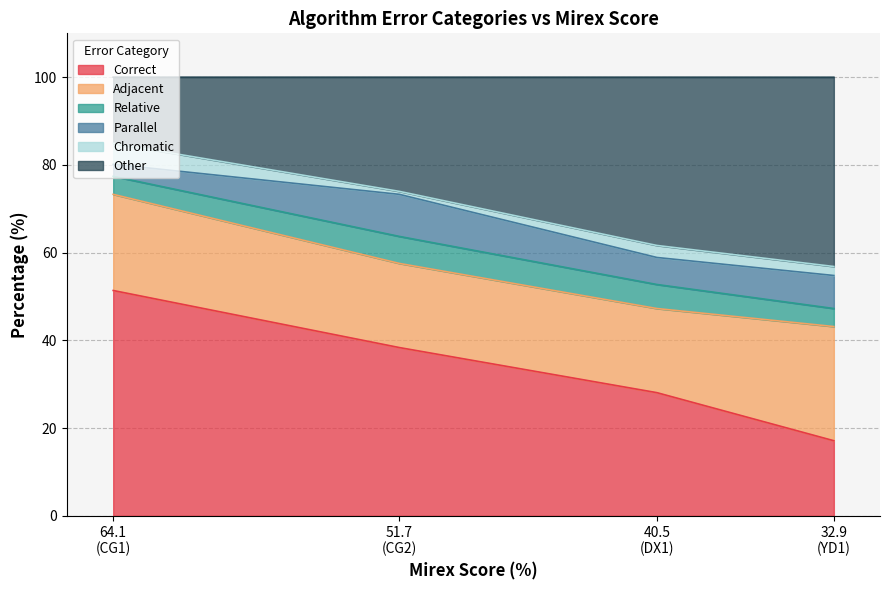

What is the maximum value for Correct?

51.4